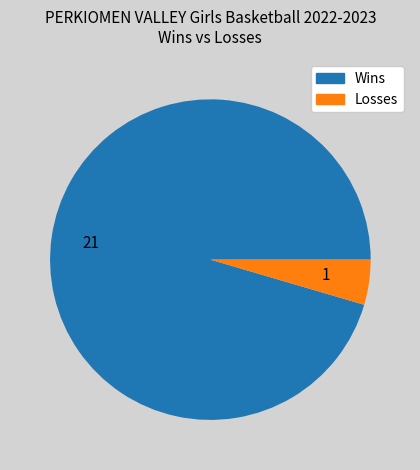

Is there any slice that represents more than half of the pie?

Yes